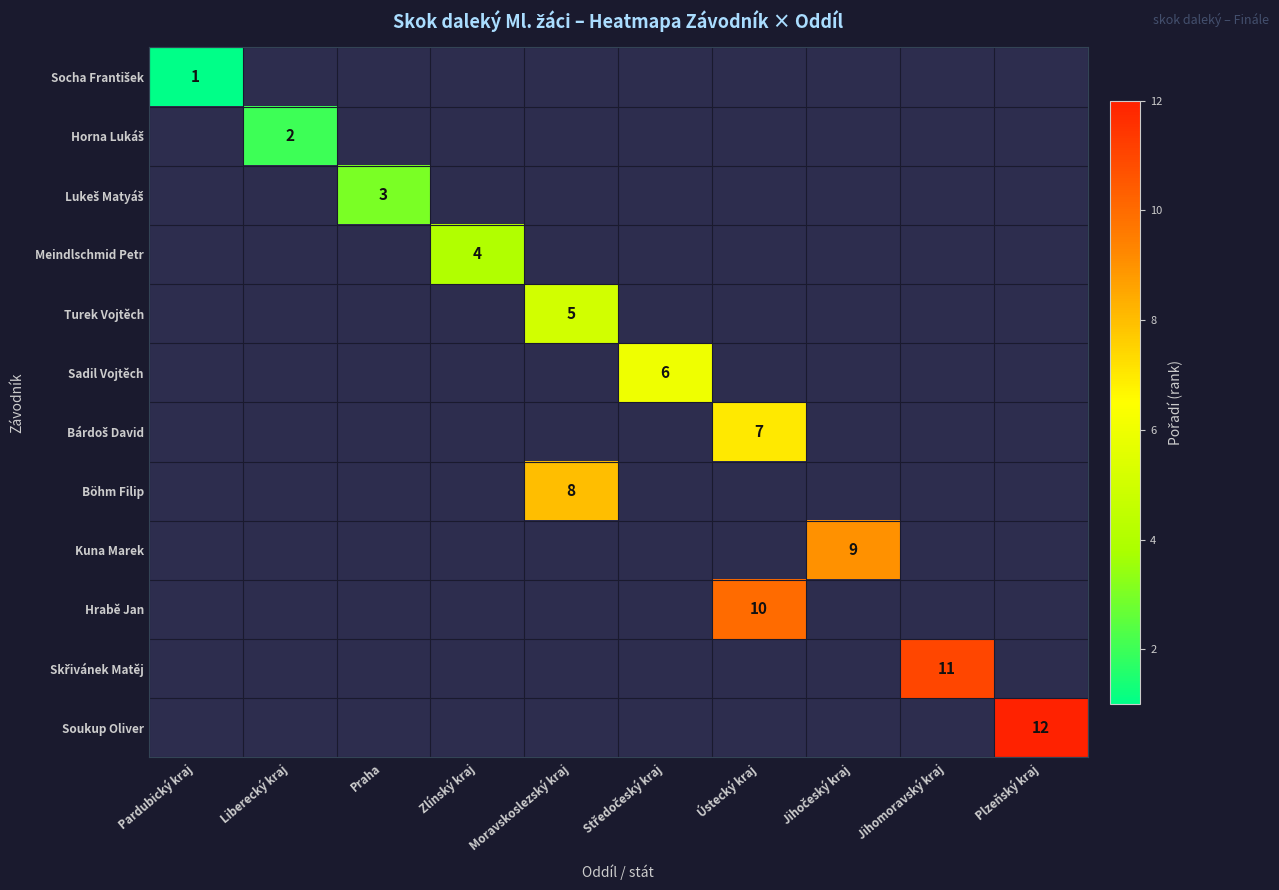

Is it true that Böhm Filip equals 8 at Moravskoslezský kraj?

True